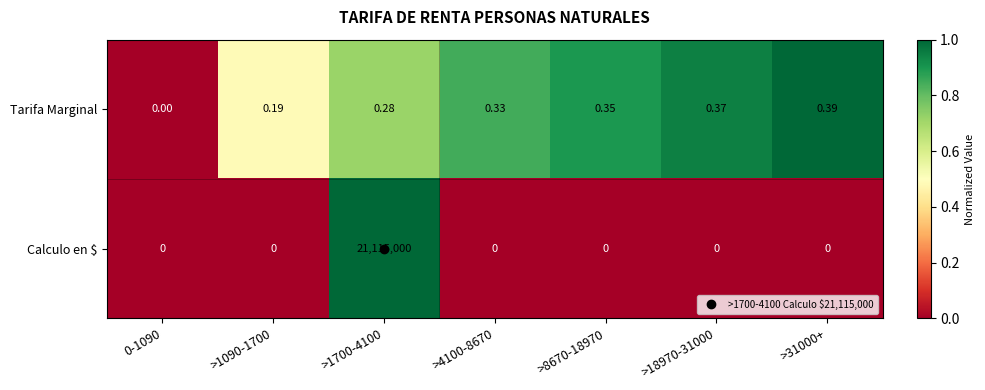

Which series has the largest total across all categories?

Calculo en $